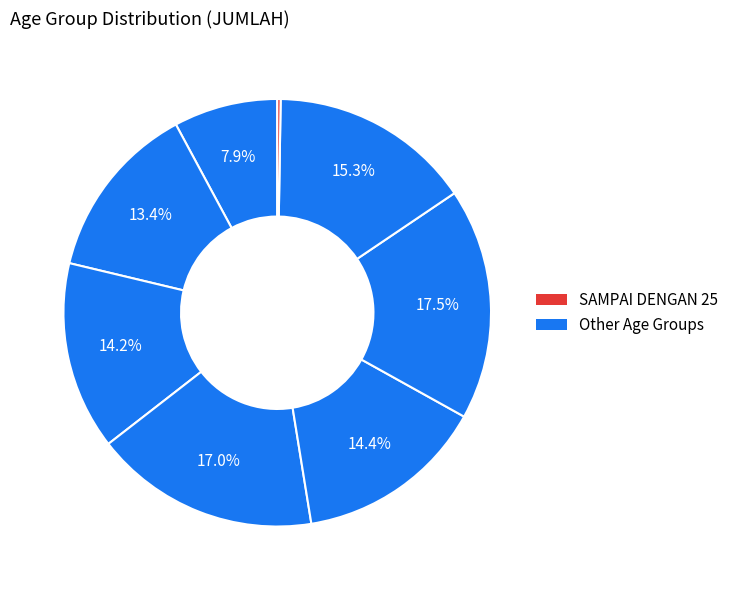

Which slice is the smallest?

SAMPAI DENGAN 25